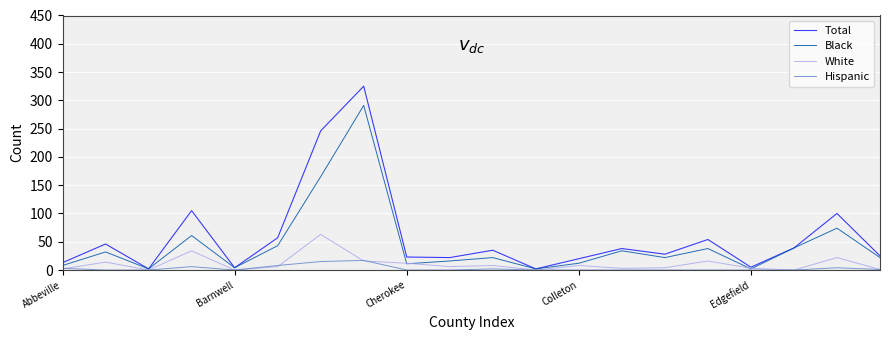

Which series has the largest range (max minus min)?

Total